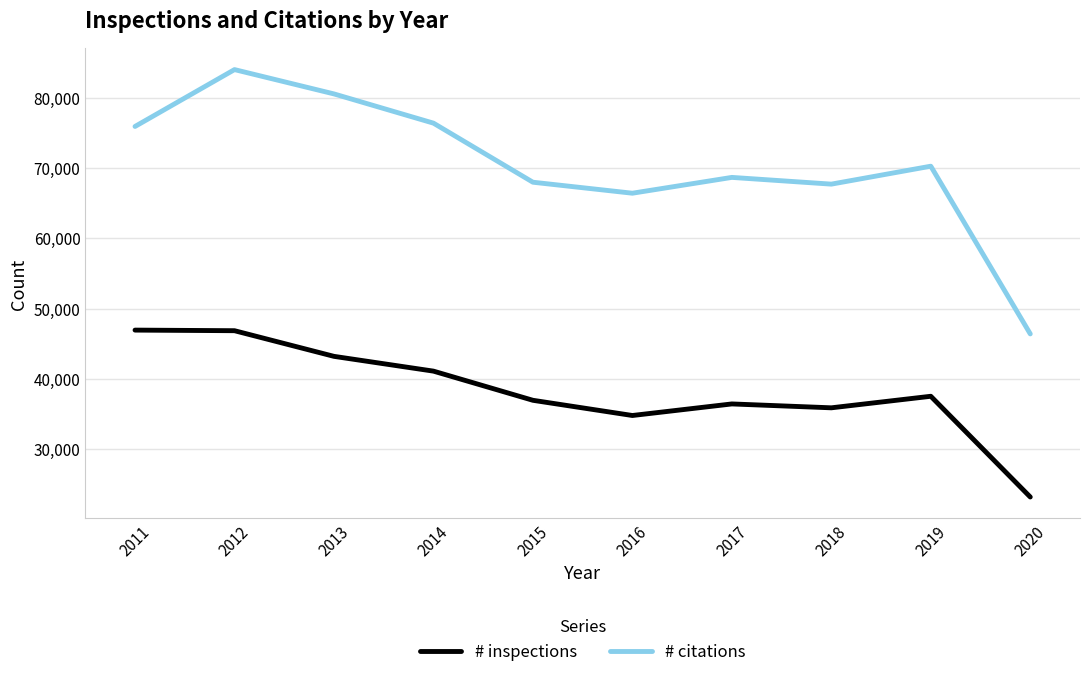

In # citations, how many points are lower than both neighbors (excluding endpoints)?

2